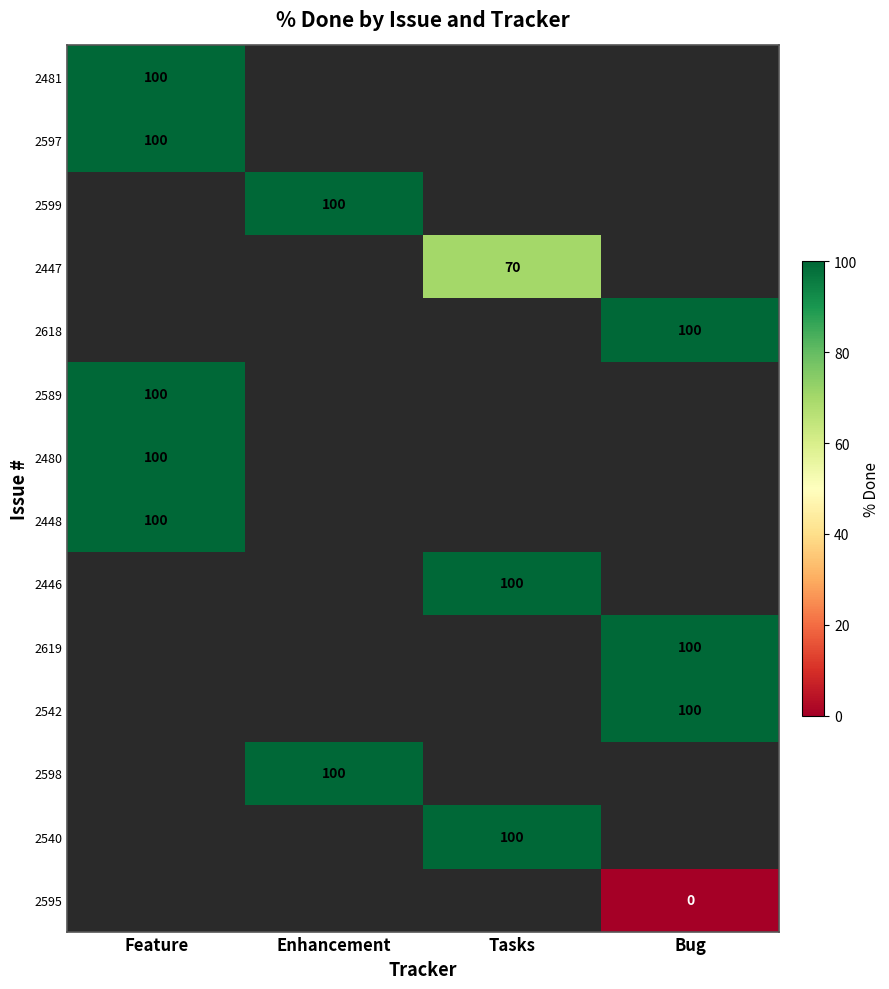

True or false: 2589 has a value of 147 at Feature.

False